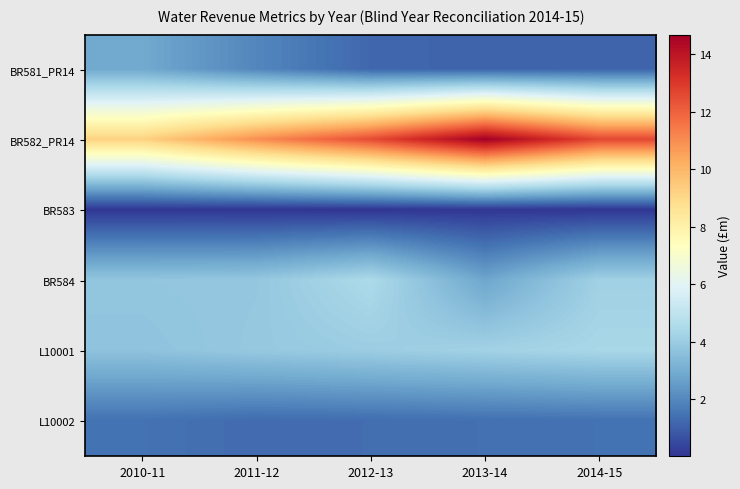

Reading right to left, transcribe all the data shown in this chart.

BR581_PR14: 2014-15=1.1	2013-14=1.1	2012-13=1.2	2011-12=2.0	2010-11=2.9
BR582_PR14: 2014-15=12.6	2013-14=14.7	2012-13=12.5	2011-12=11.0	2010-11=9.2
BR583: 2014-15=0.0	2013-14=0.1	2012-13=0.0	2011-12=0.0	2010-11=0.1
BR584: 2014-15=4.2	2013-14=2.8	2012-13=4.5	2011-12=3.8	2010-11=3.8
L10001: 2014-15=4.4	2013-14=4.2	2012-13=4.0	2011-12=3.9	2010-11=3.7
L10002: 2014-15=1.4	2013-14=1.4	2012-13=1.3	2011-12=1.3	2010-11=1.5